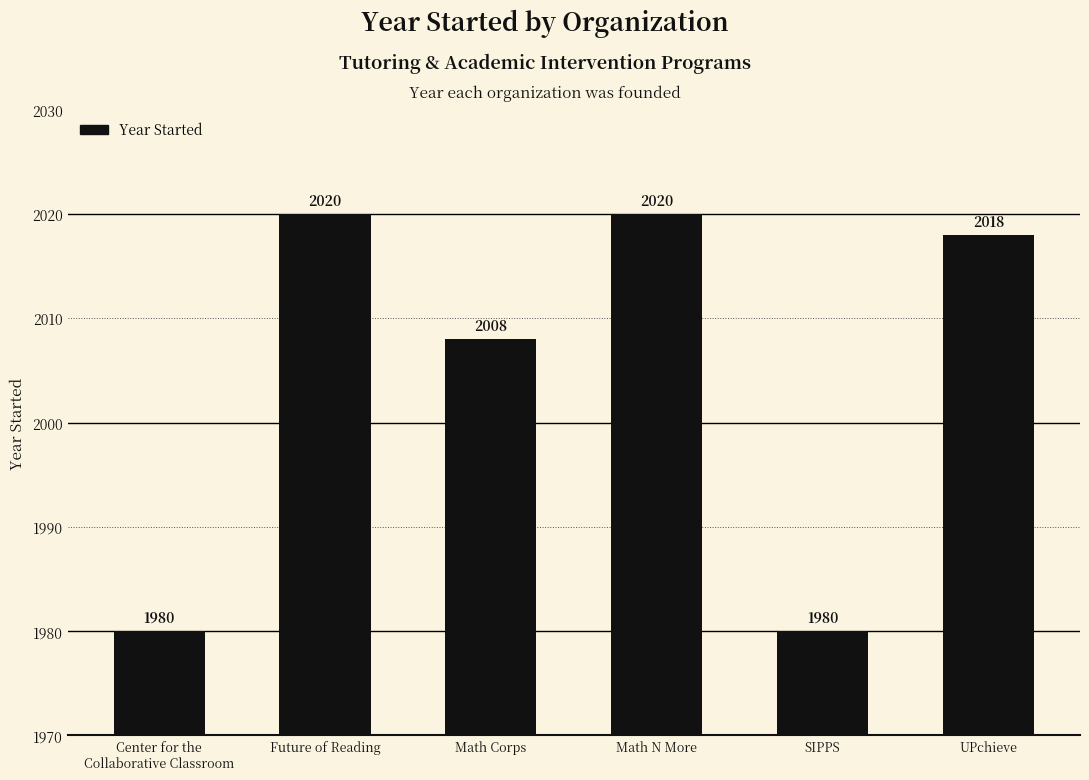

Does the chart contain any negative values?

No